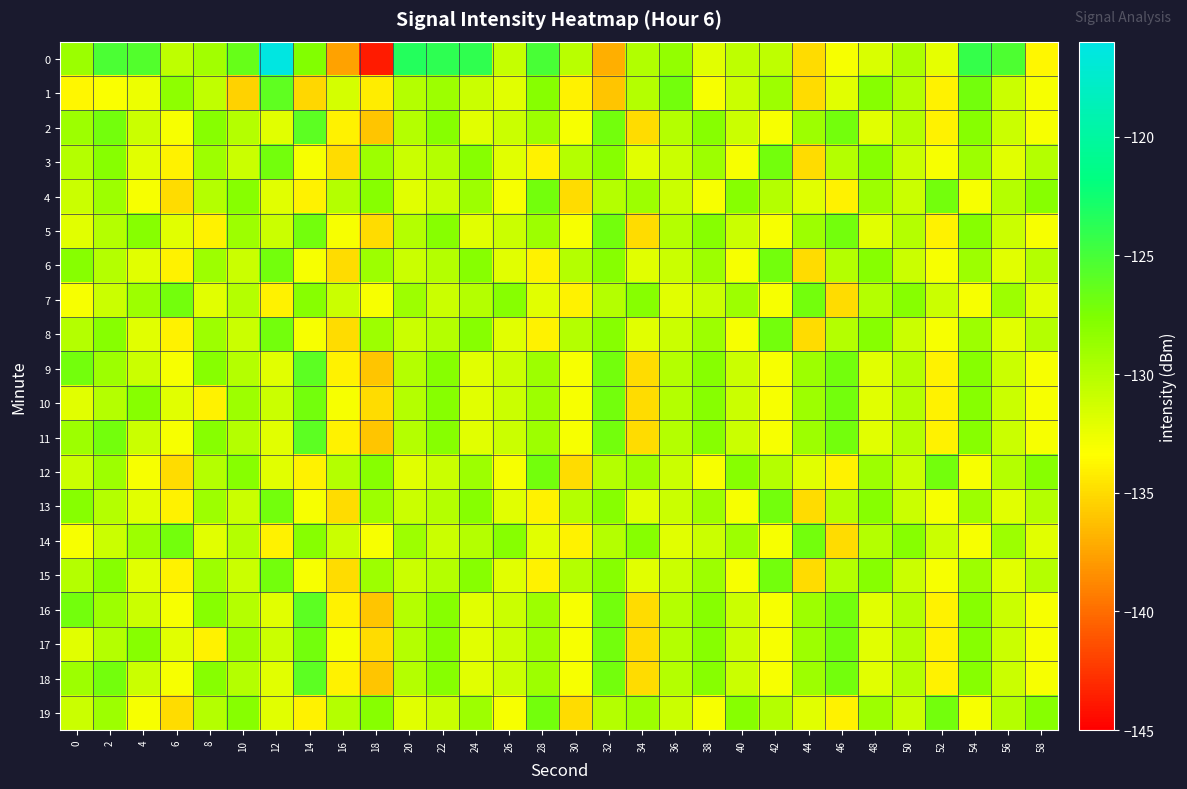

What is the smallest value displayed?

-143.7